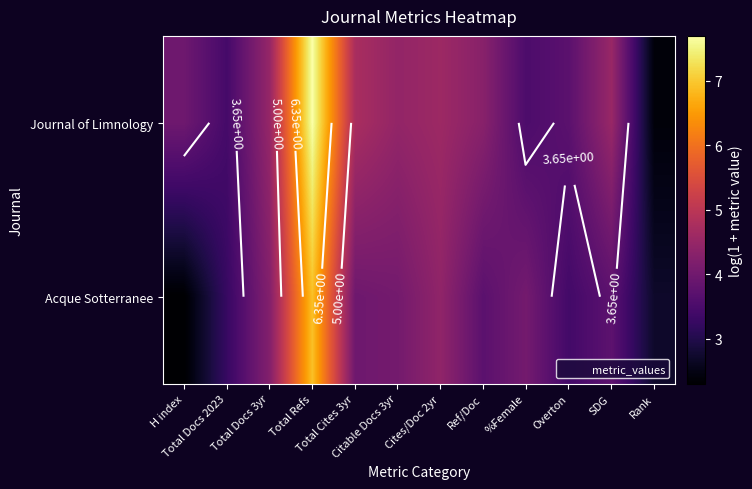

Is the value of Acque Sotterranee at Rank greater than the value of Journal of Limnology at Cites/Doc 2yr?

No